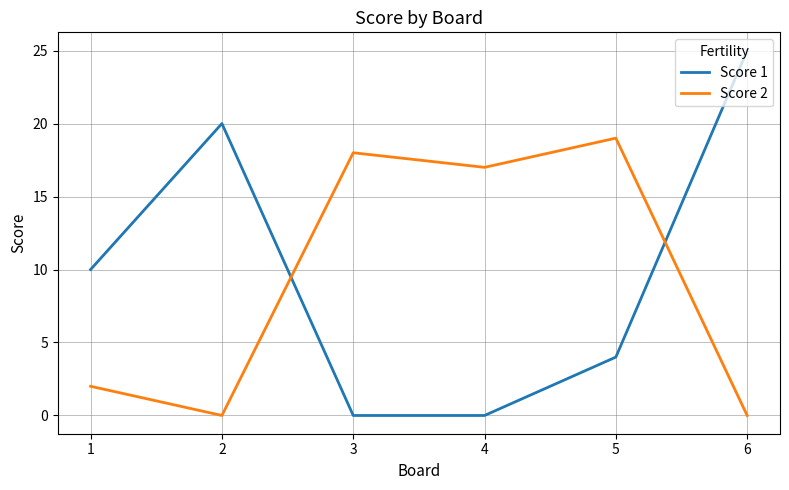

The value of Score 2 at 6 is -12. True or false?

False